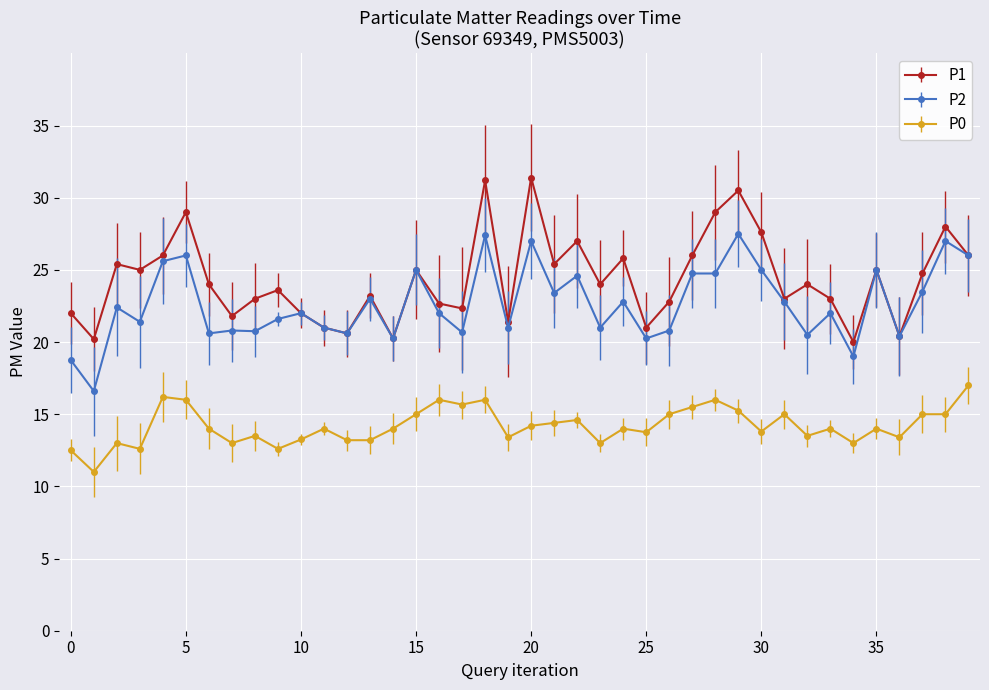

What is the value of the P1 point at the 12th from the left?

21.0